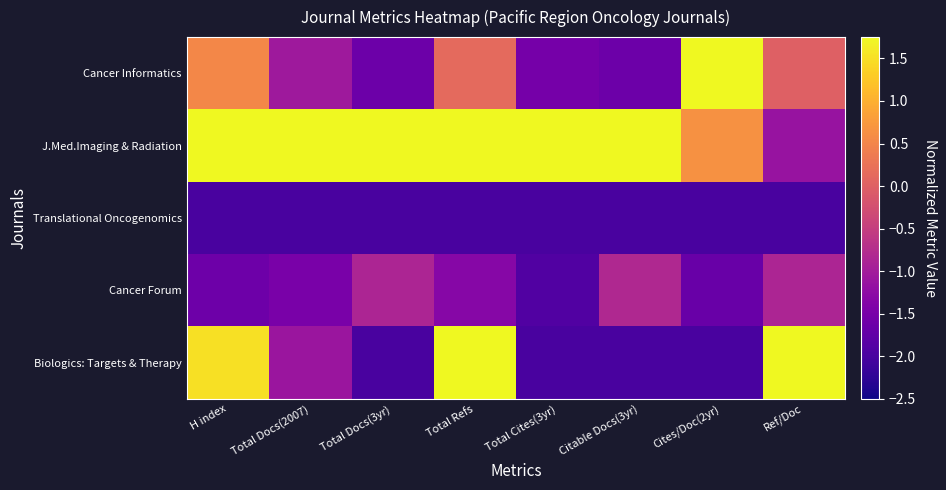

What is the minimum value shown in the chart?

-2.0